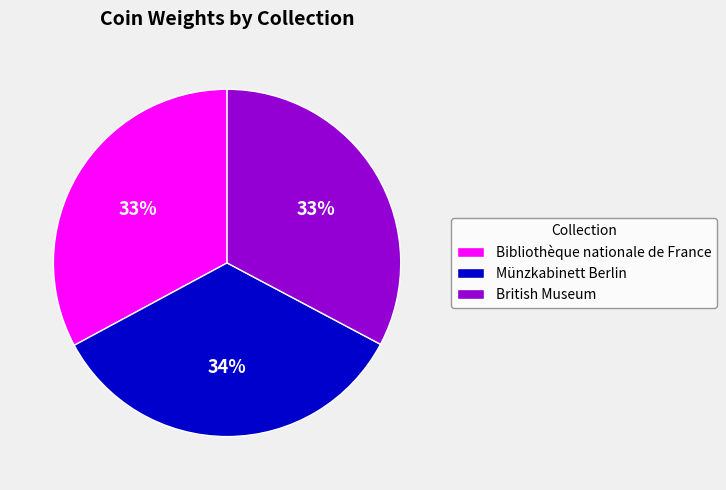

What percentage is the British Museum slice, to the nearest percent?

33%